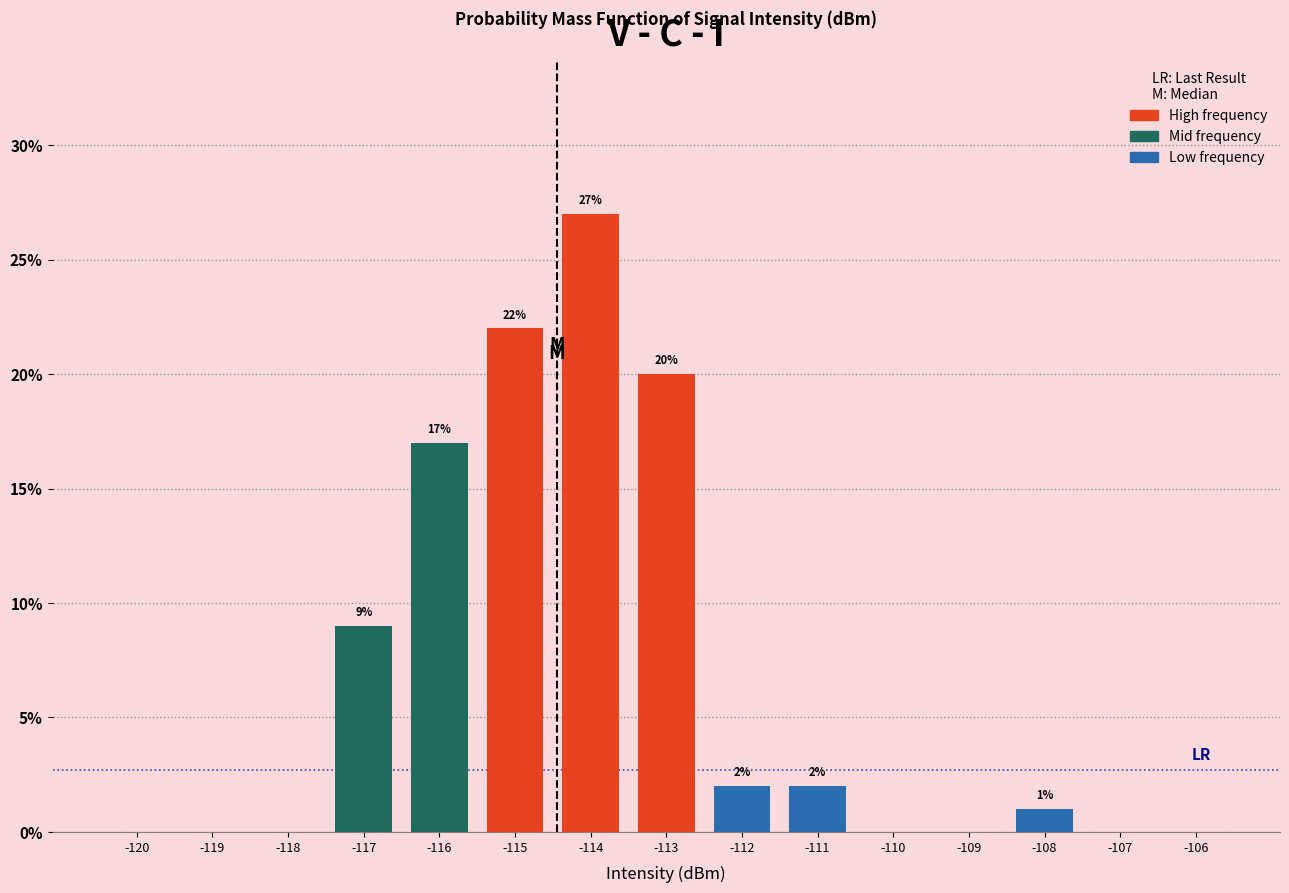

Reading left to right, list all the values displayed in this chart.

-120=0	-119=0	-118=0	-117=9	-116=17	-115=22	-114=27	-113=20	-112=2	-111=2	-110=0	-109=0	-108=1	-107=0	-106=0